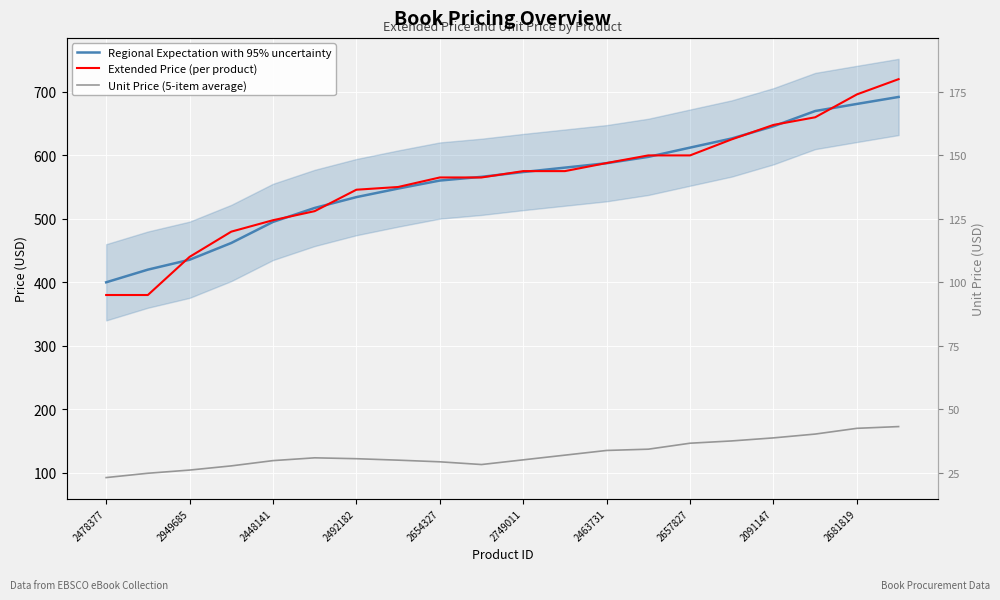

The Extended Price (per product) series shows 587.7 at 2463731. True or false?

True